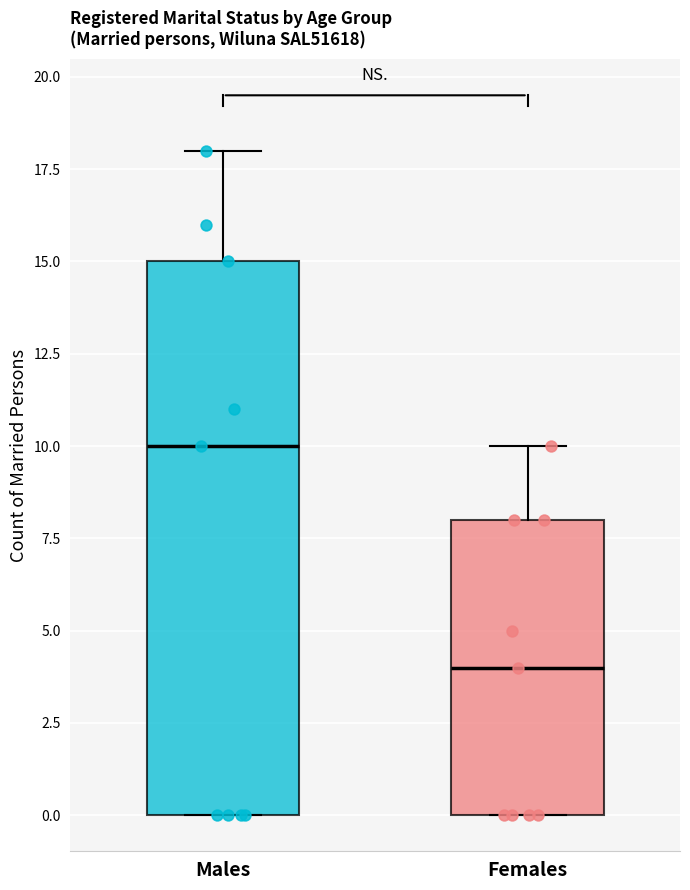

Which box is the tallest, from its lower edge to its upper edge?

Males